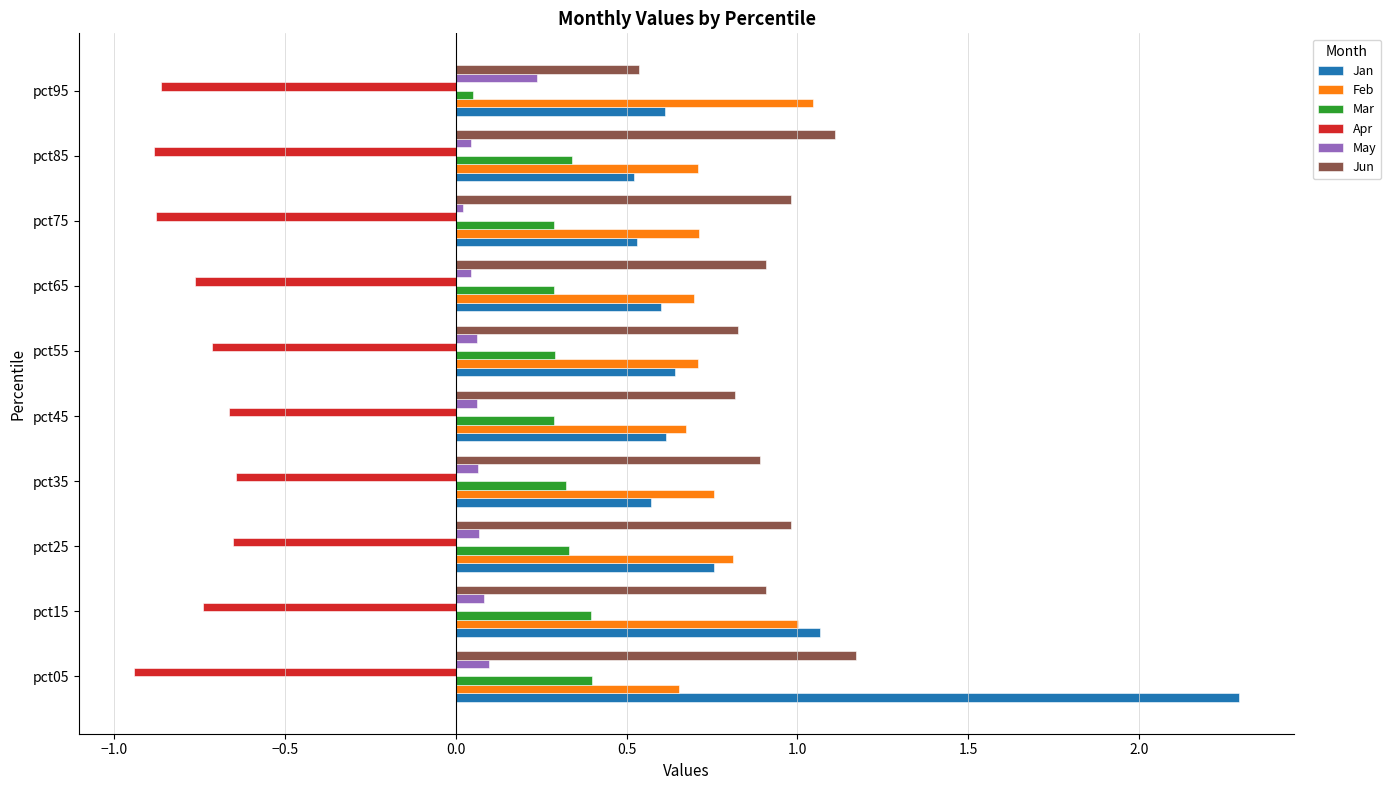

What is the greatest value displayed?

2.3